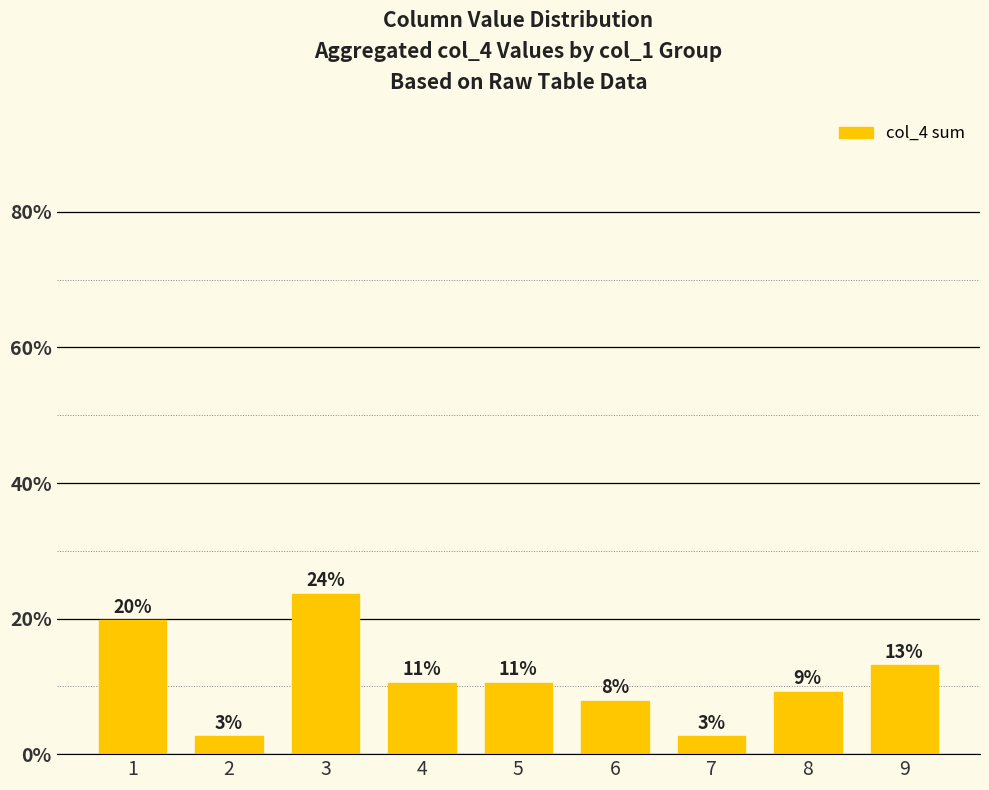

List the labels in order of value, largest first.

3, 1, 9, 4, 5, 8, 6, 2, 7